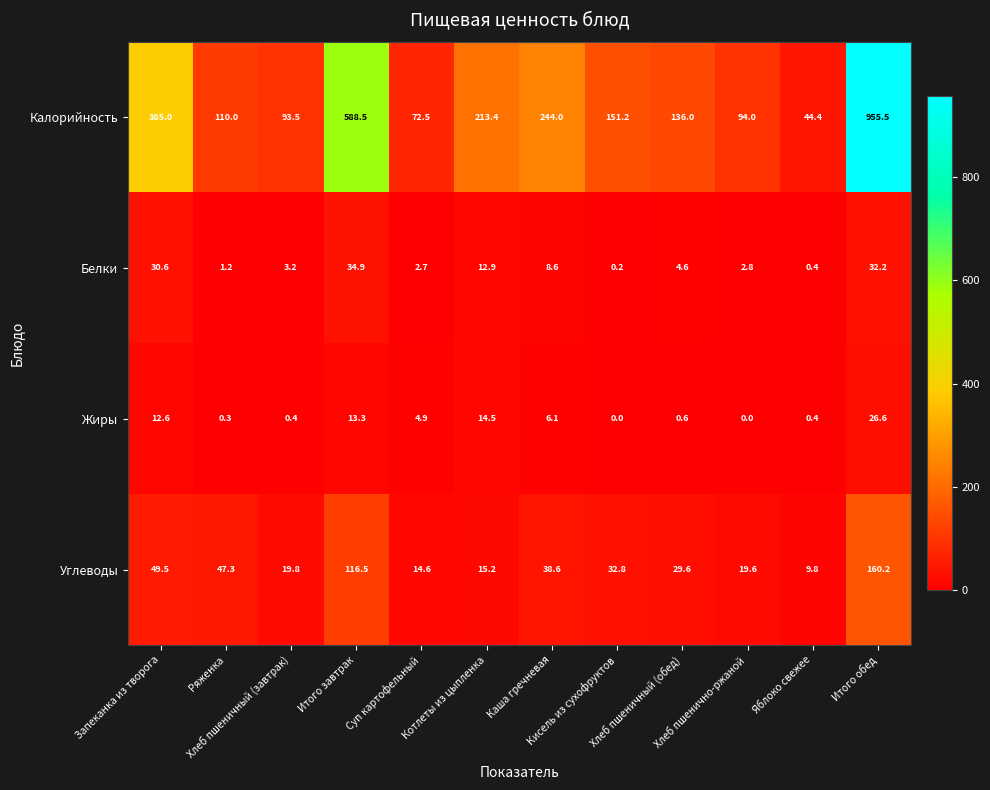

Which series has the widest spread of values?

Калорийность